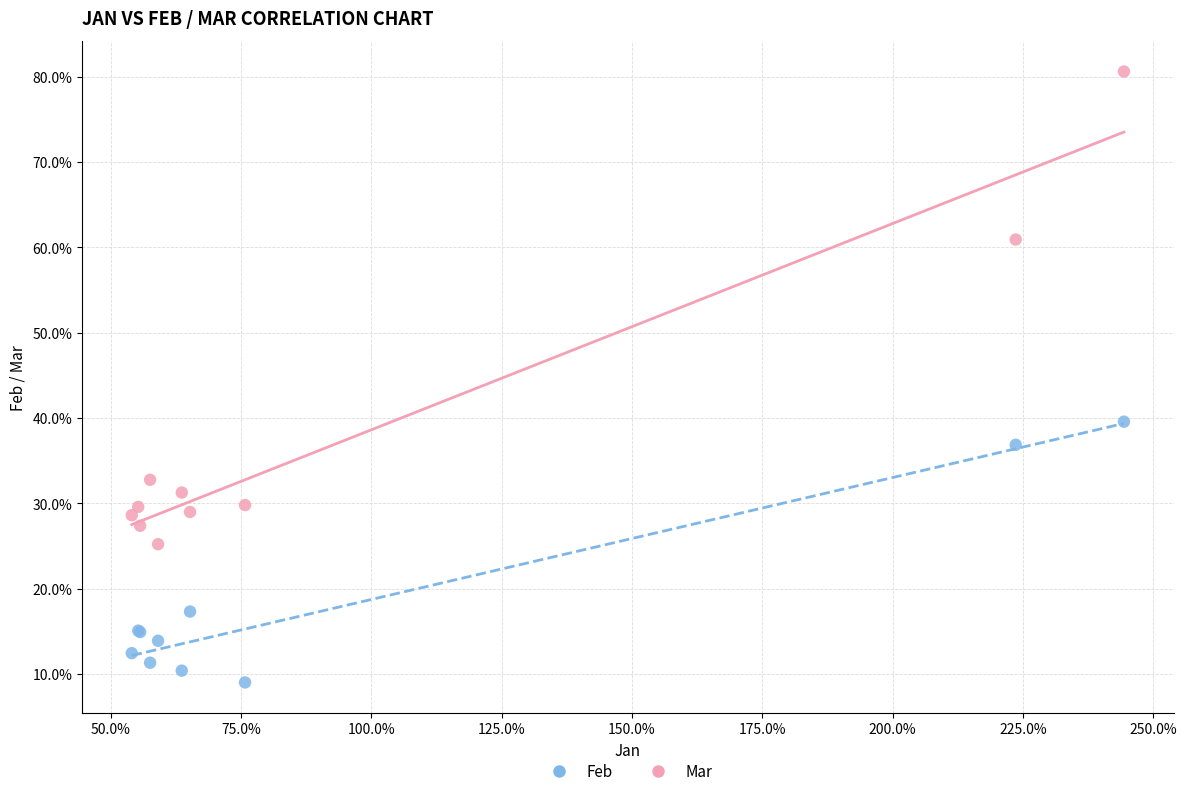

Which series has the largest Y range (max minus min)?

Mar